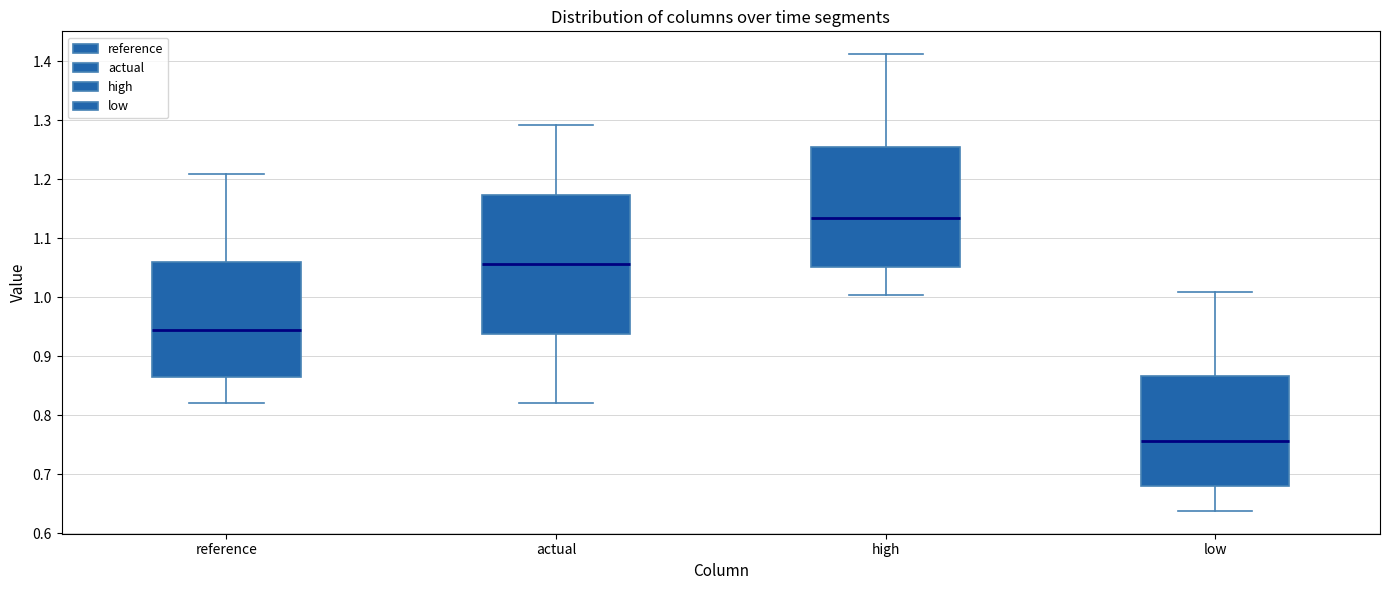

Comparing the boxes themselves (not the whiskers), which one is the tallest?

actual